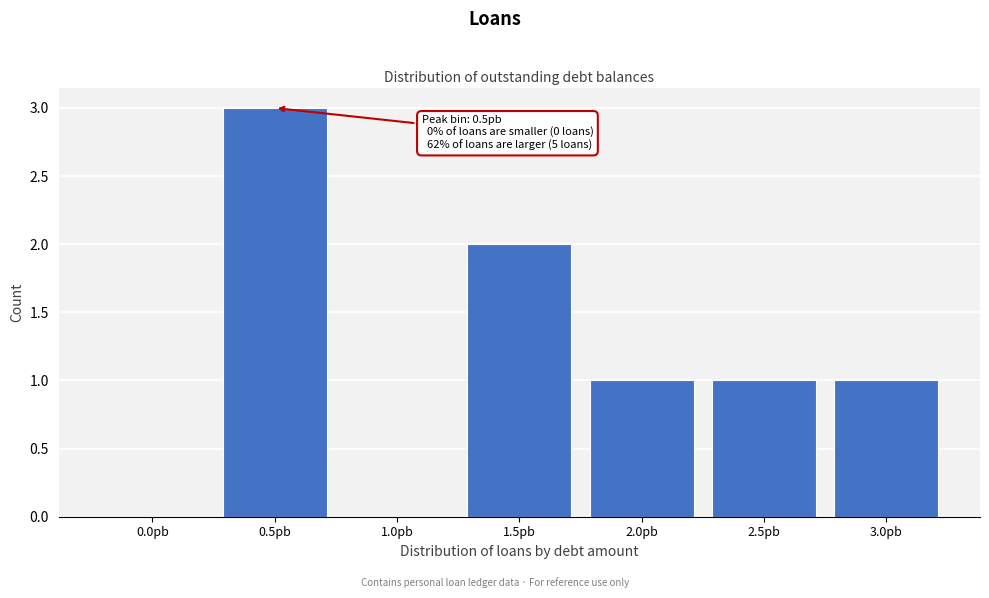

Reading left to right, extract all data points from this chart.

0.0pb=0	0.5pb=3	1.0pb=0	1.5pb=2	2.0pb=1	2.5pb=1	3.0pb=1